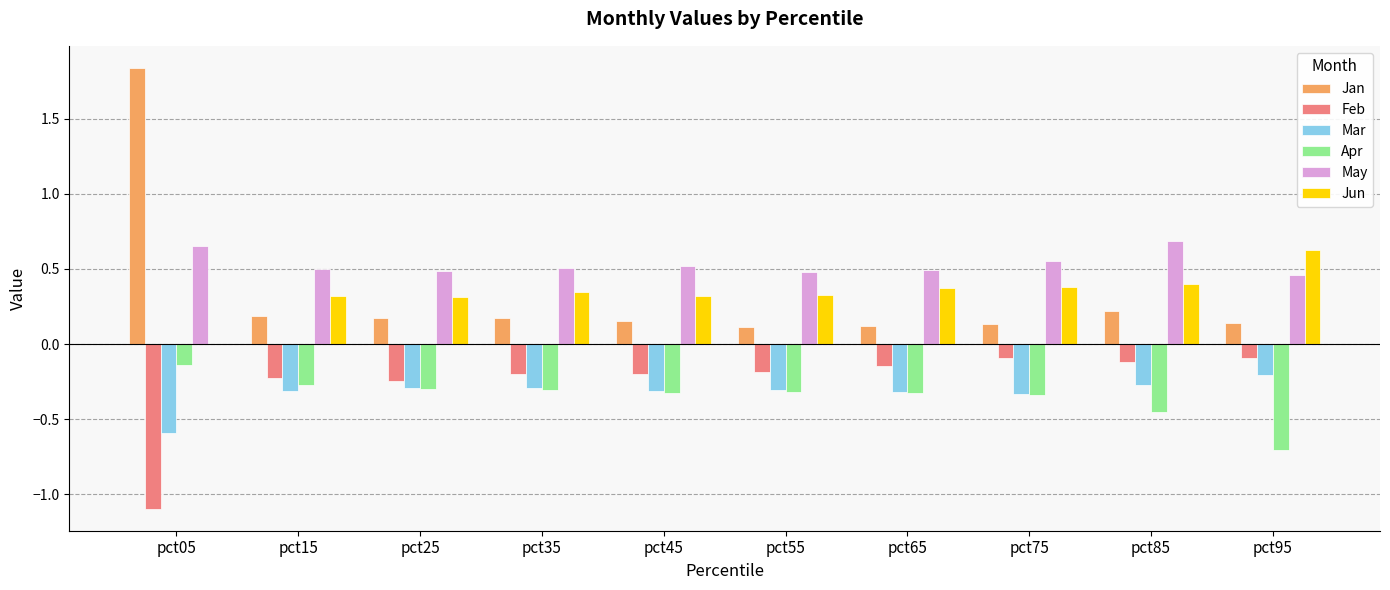

What is the sum of the Apr values at pct85 and pct95?

-1.2